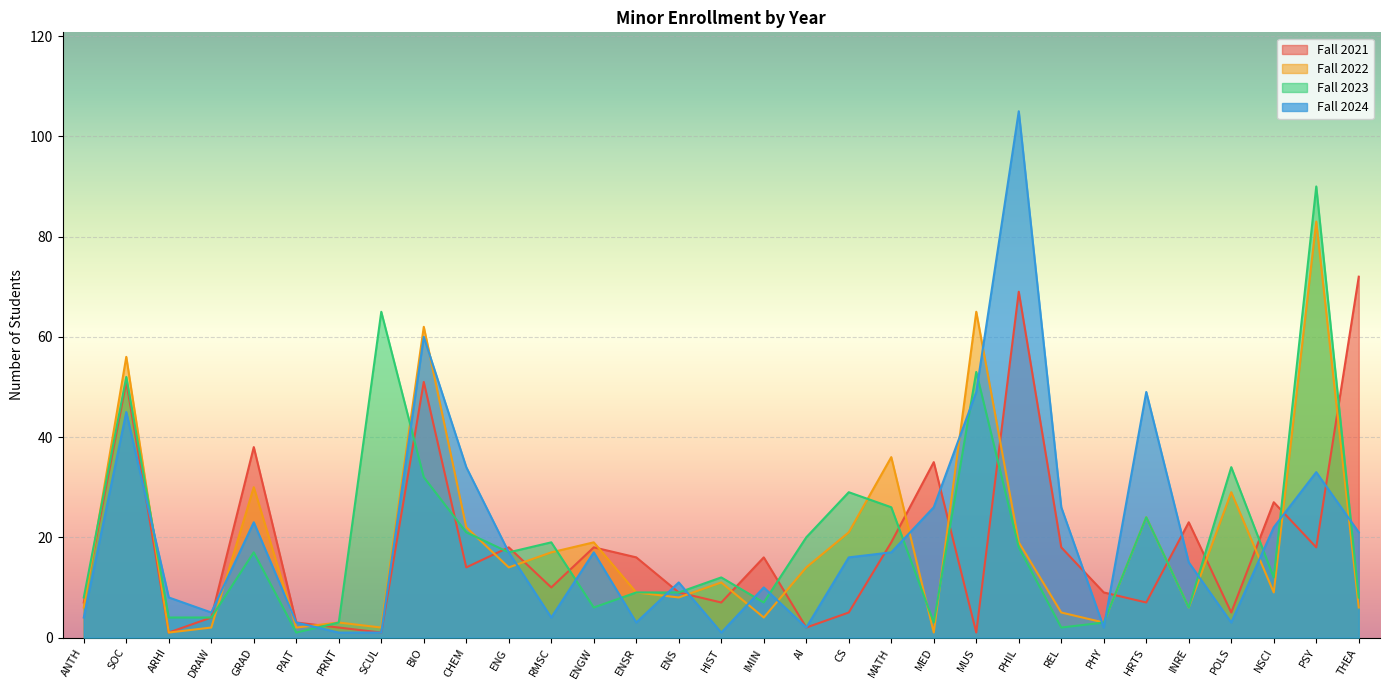

True or false: Fall 2023 and Fall 2022 intersect in this chart.

True